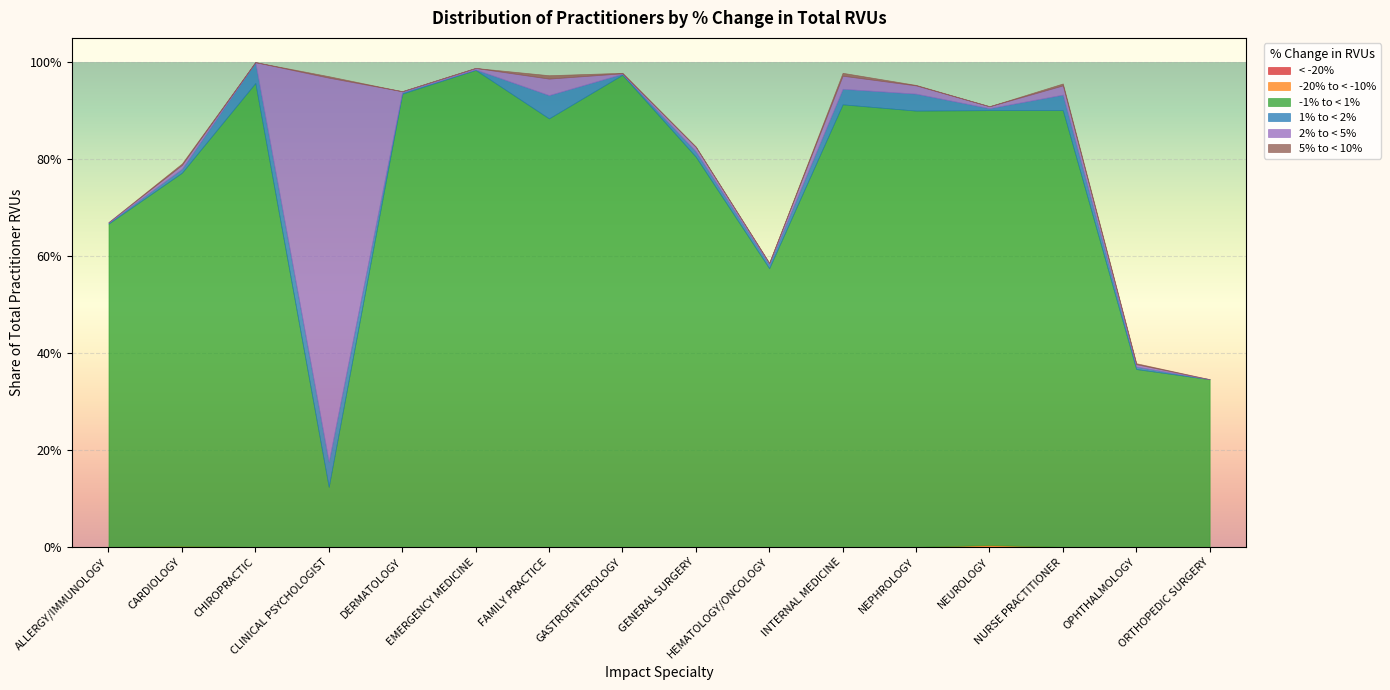

How many lines are shown in the chart?

6